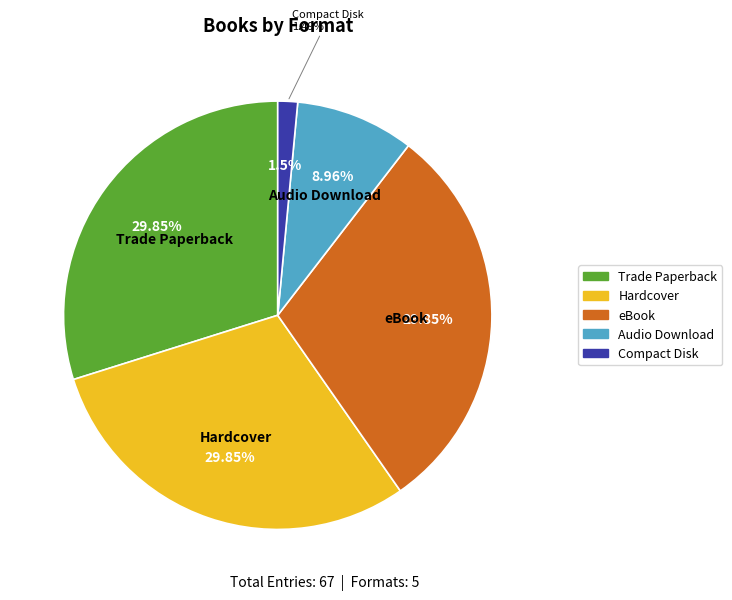

Does Trade Paperback represent more than half of the total?

No